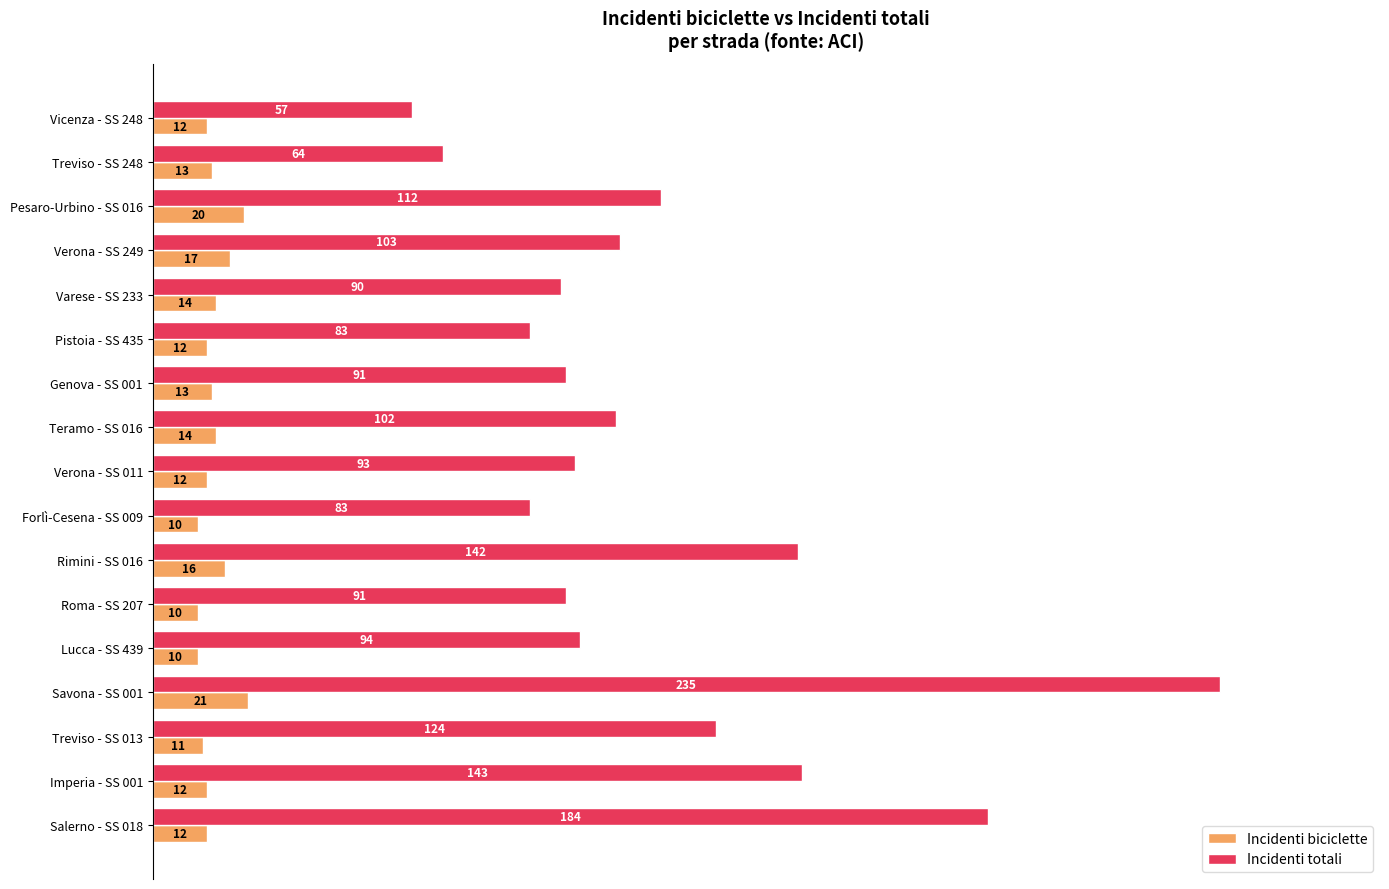

What are all the series names shown in the legend?

Incidenti biciclette, Incidenti totali